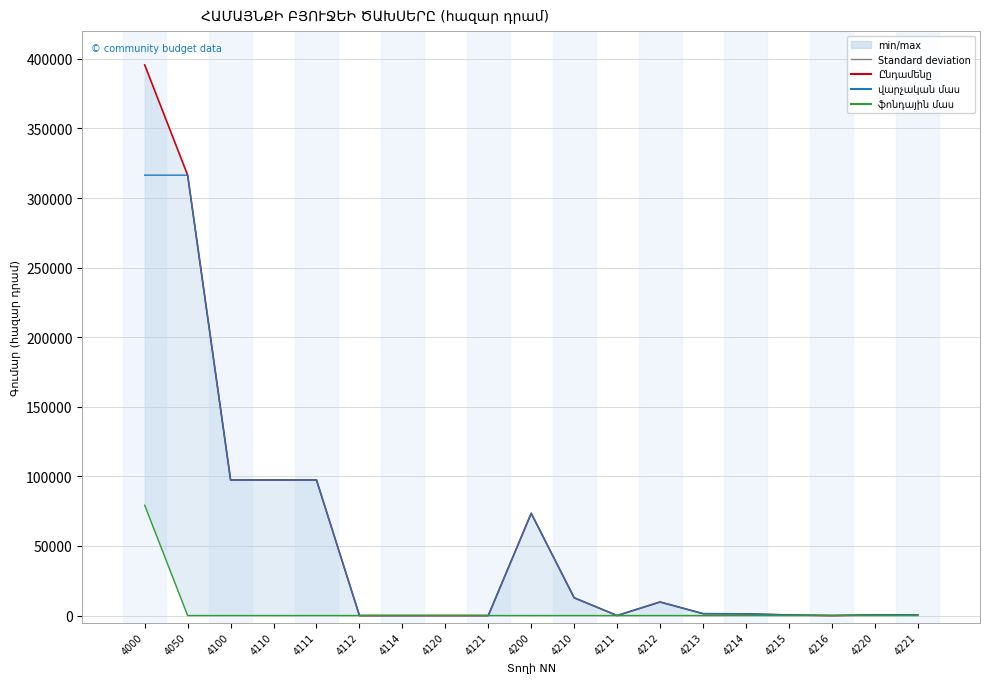

True or false: վարչական մաս and Ընդամենը intersect in this chart.

False